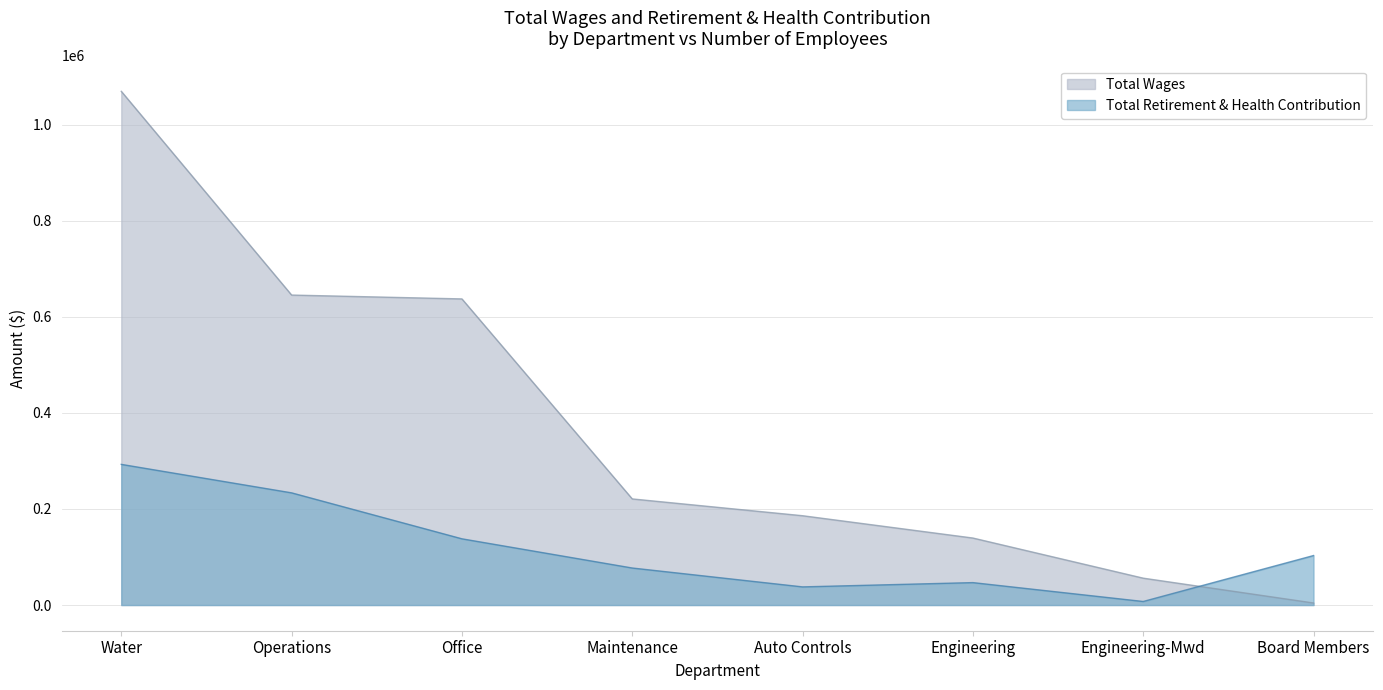

Which series changed the most between Water and Engineering-Mwd?

Total Wages